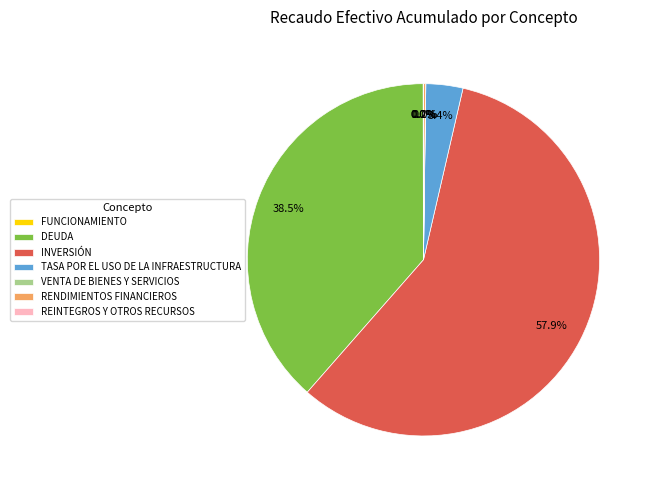

Is there a majority slice in this chart?

Yes